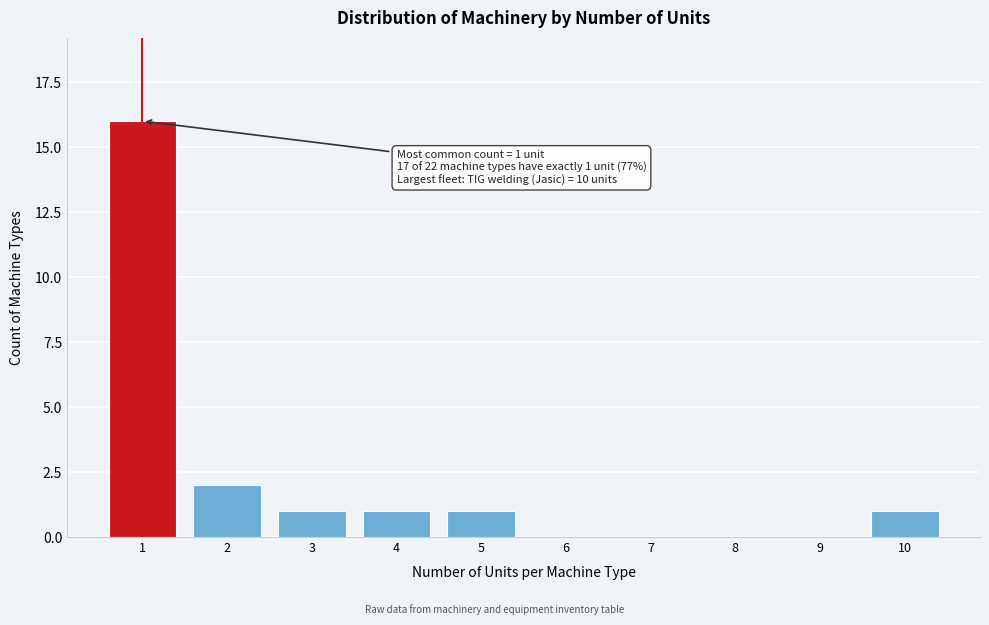

Reading left to right, transcribe all the data shown in this chart.

1=16	2=2	3=1	4=1	5=1	6=0	7=0	8=0	9=0	10=1